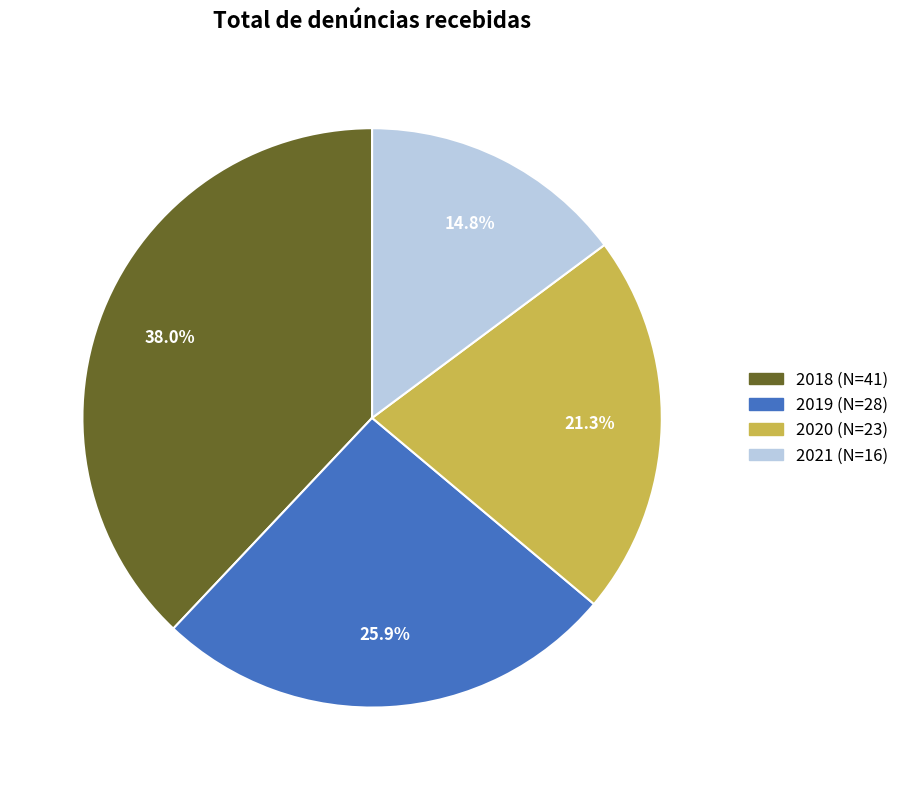

Is there a majority slice in this chart?

No